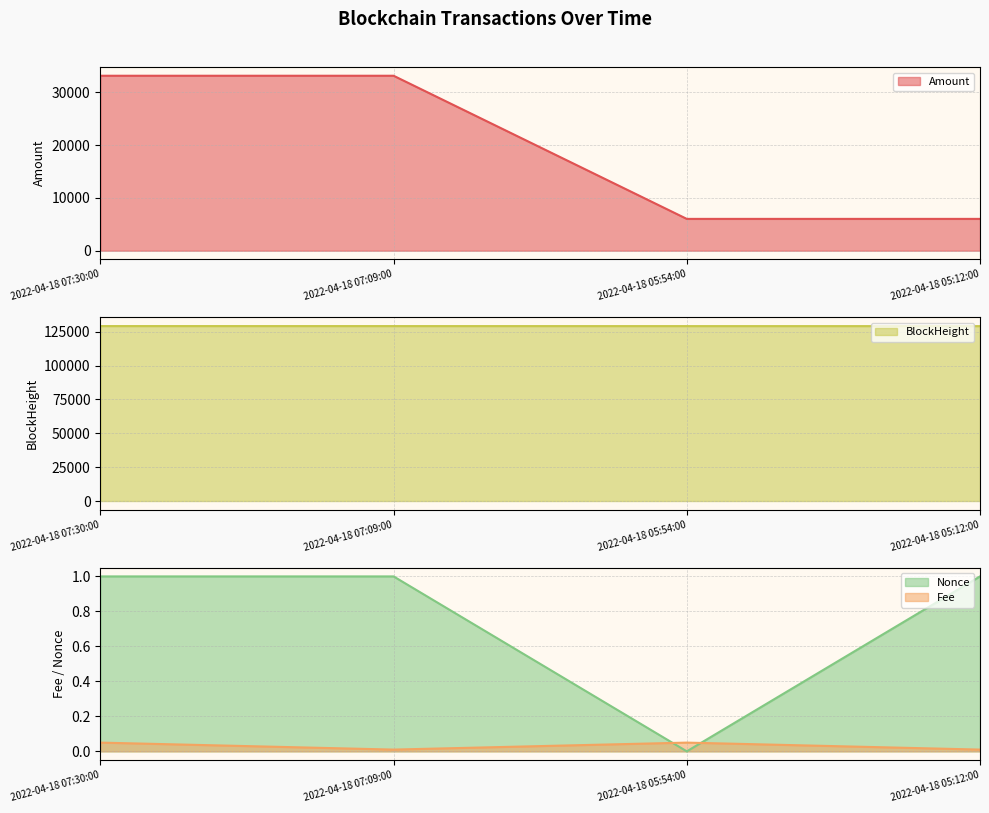

How many lines are shown in the chart?

4